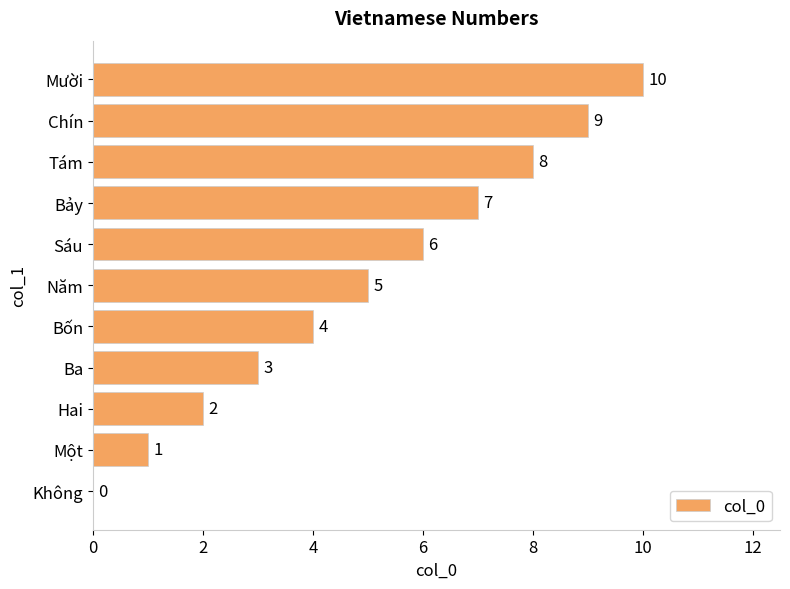

What is the change in value from Không to Chín?

+9